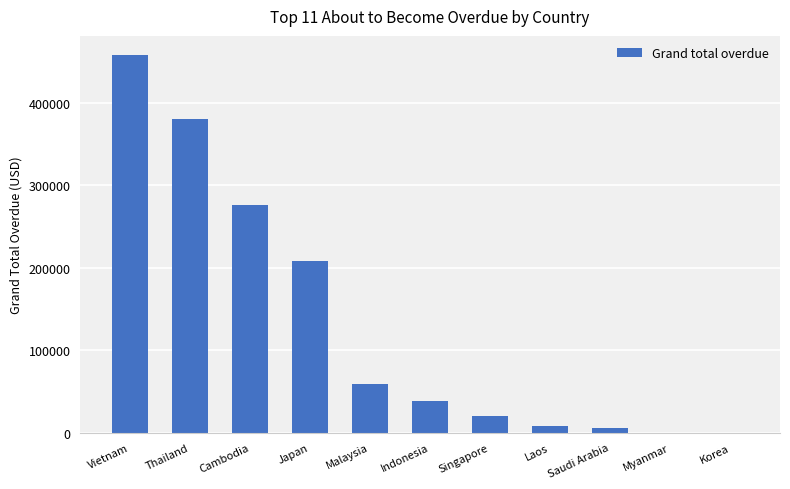

Reading left to right, transcribe all the data shown in this chart.

458152.2	380523.0	276230.8	207792.9	58887.8	38104.6	19885.5	8393.0	5814.0	0.0	0.0